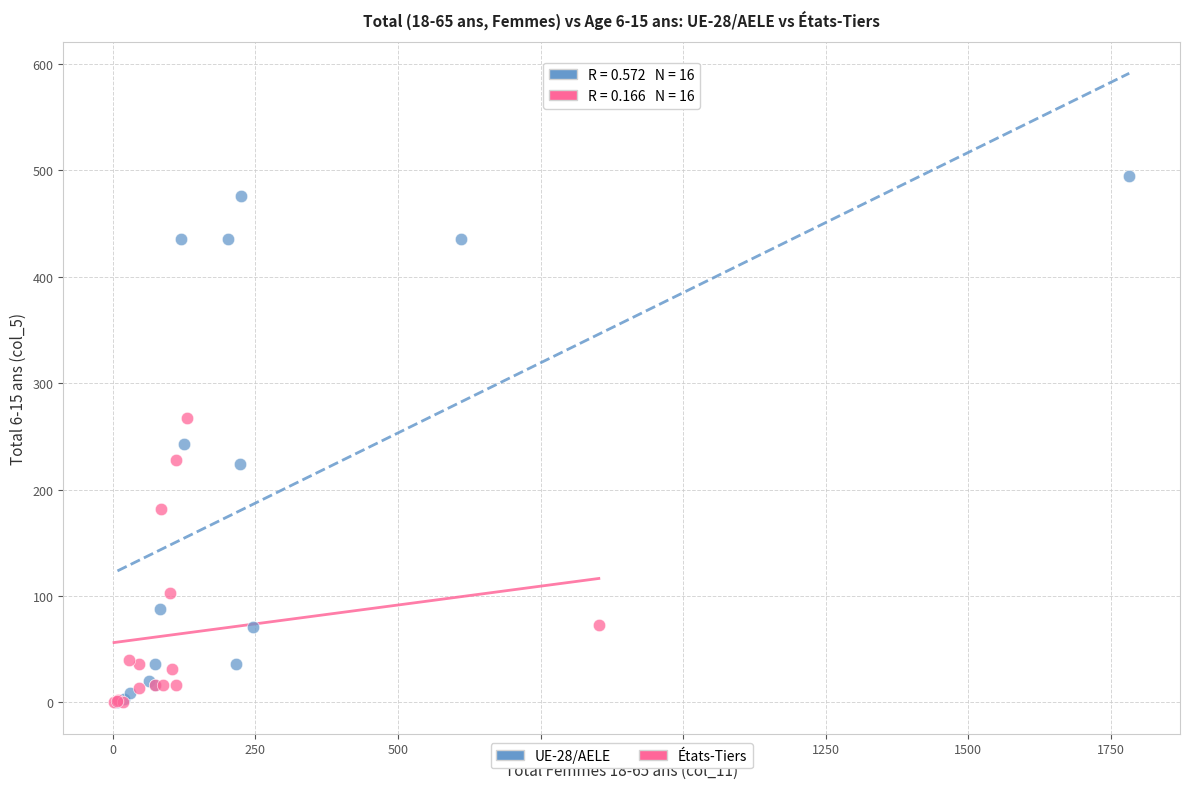

Which series has the largest Y range (max minus min)?

UE-28/AELE